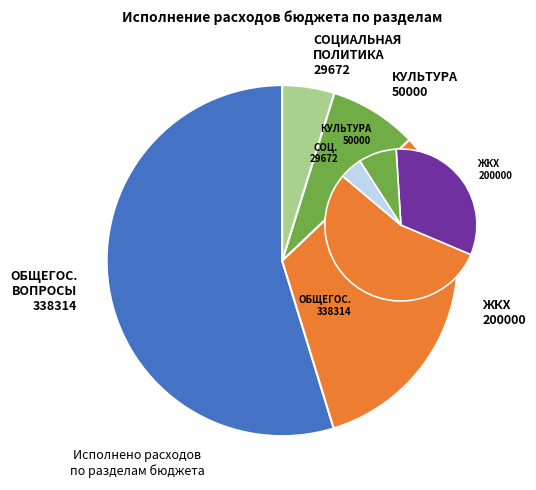

Do СОЦИАЛЬНАЯ ПОЛИТИКА and ОБЩЕГОСУДАРСТВЕННЫЕ ВОПРОСЫ together represent more than half of the pie?

Yes